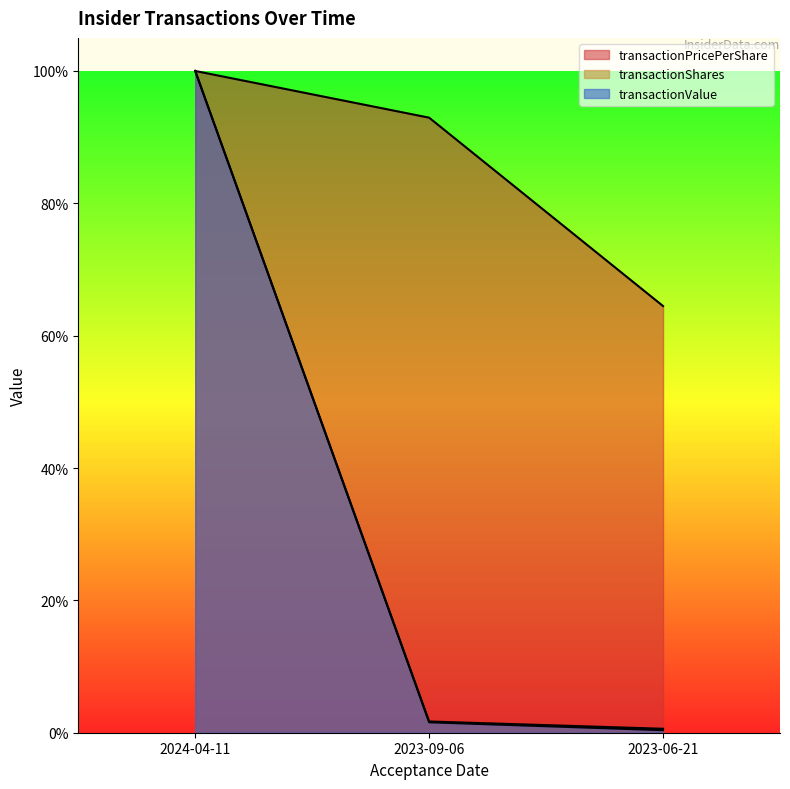

At which label is transactionShares closest to 0?

2023-06-21